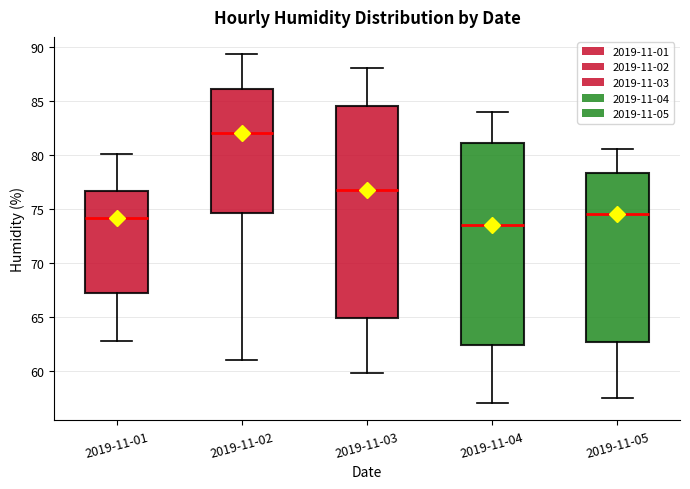

Reading left to right, transcribe this box plot: for each box, give where its median line is, the range the box spans, and where its two whiskers end, as read against the y-axis. The values are not printed on the chart, so give them approximately, as read against the axis.

2019-11-01: median 74.0, box 67.0 to 76.5, whiskers 62.5 to 80.0
2019-11-02: median 82.0, box 74.5 to 86.0, whiskers 61.0 to 89.5
2019-11-03: median 77.0, box 65.0 to 84.5, whiskers 60.0 to 88.0
2019-11-04: median 73.5, box 62.5 to 81.0, whiskers 57.0 to 84.0
2019-11-05: median 74.5, box 62.5 to 78.5, whiskers 57.5 to 80.5